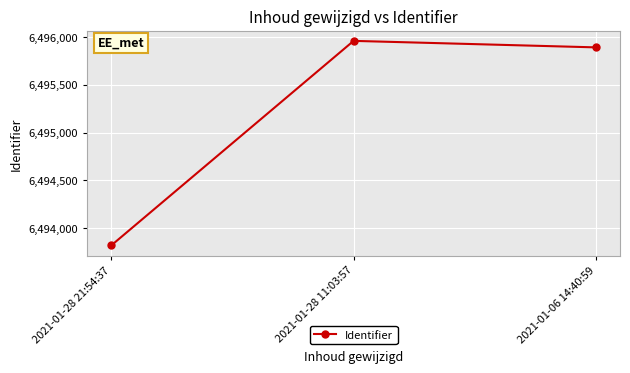

List the labels in order of value, smallest first.

2021-01-28 21:54:37, 2021-01-06 14:40:59, 2021-01-28 11:03:57